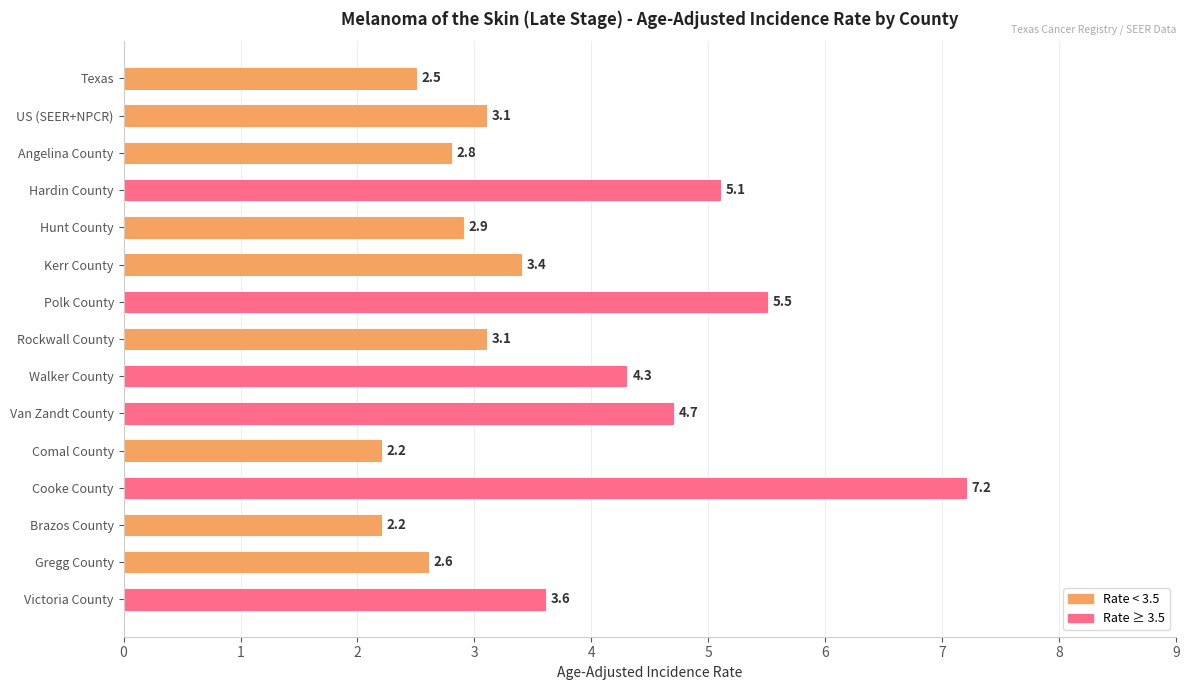

At which label is the value closest to 4?

Walker County